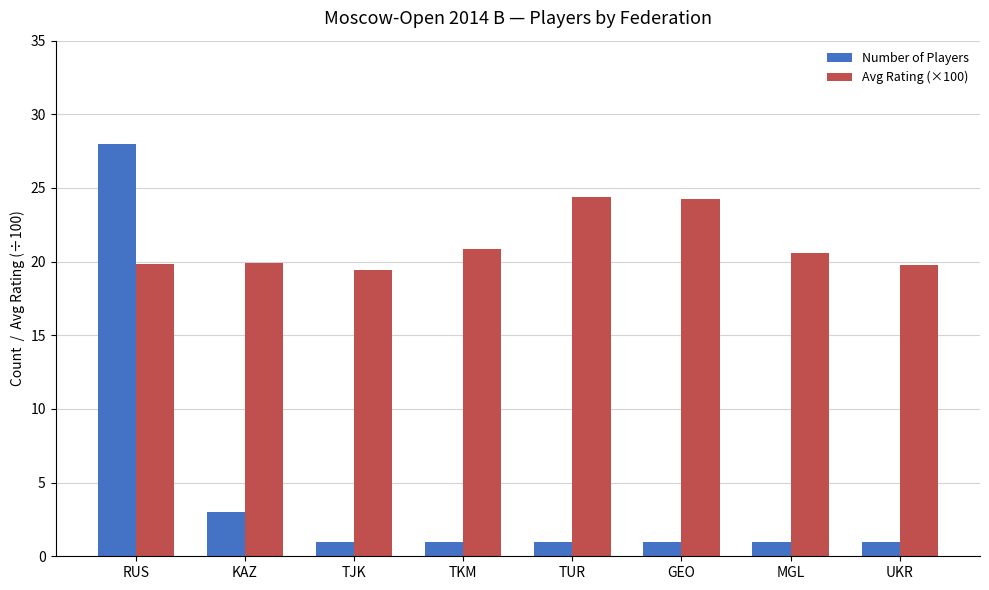

At which category is the sum across all series the highest?

RUS